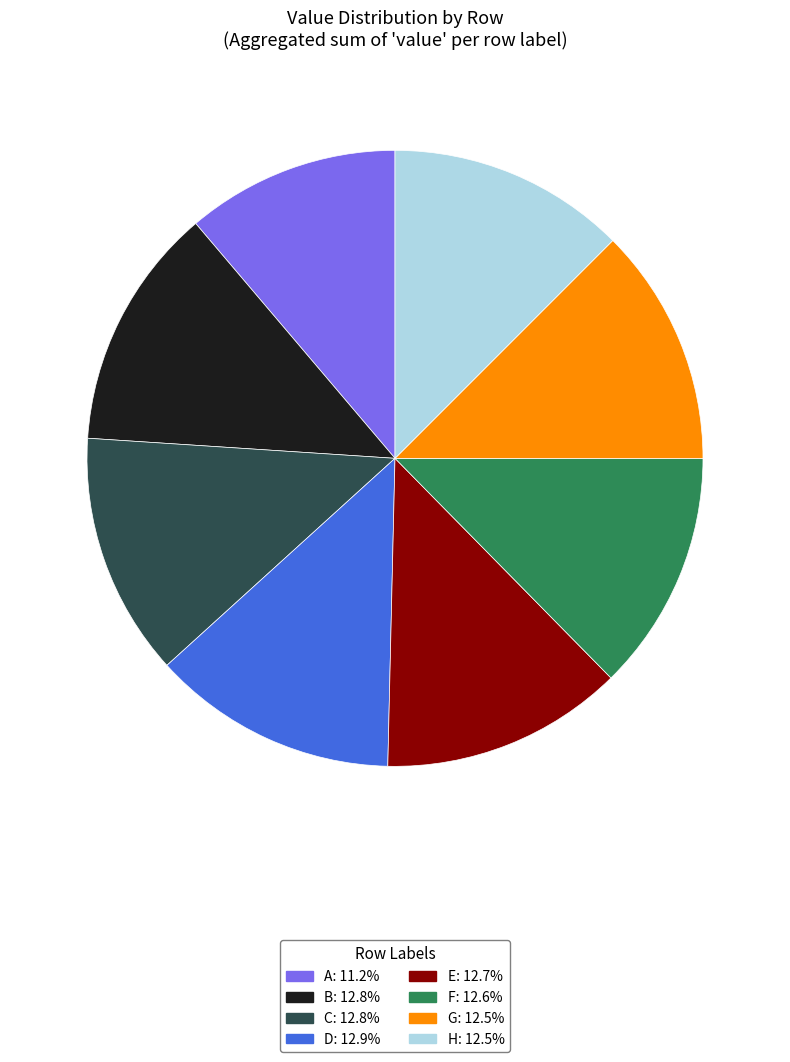

Combined, do A and E account for over 50%?

No